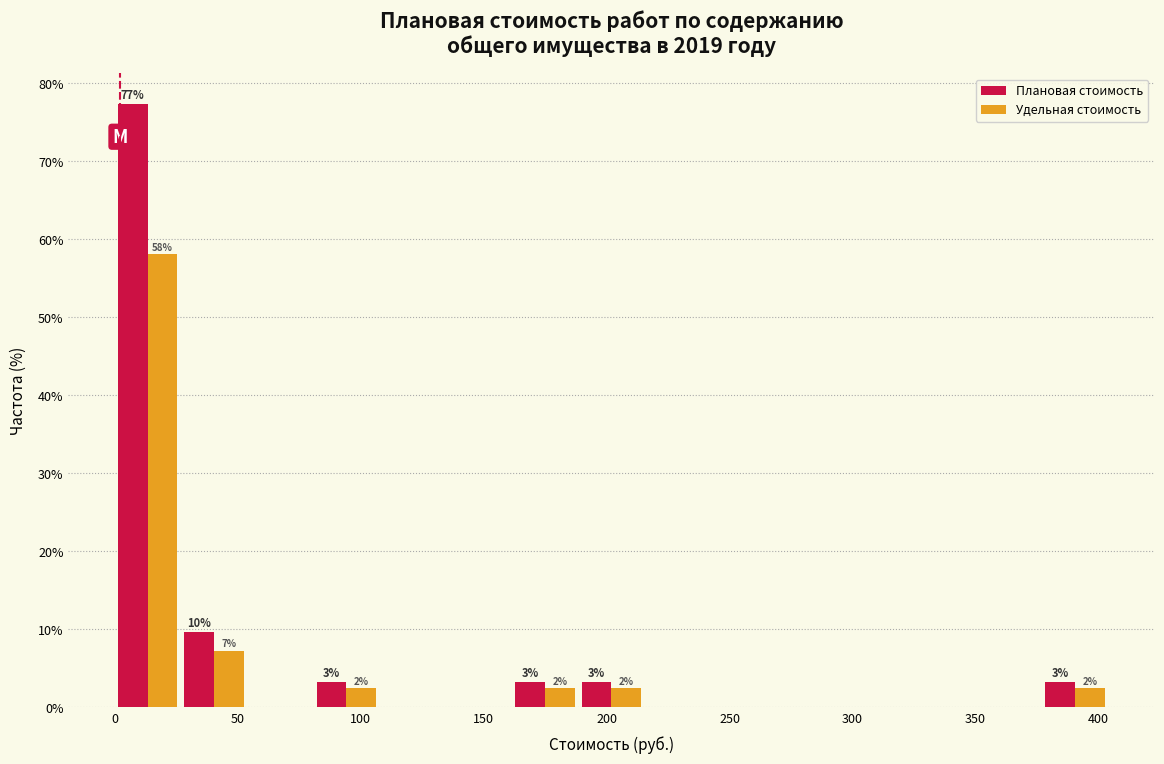

In the Плановая стоимость series, which range on the x-axis has the tallest bar?

0 to 25